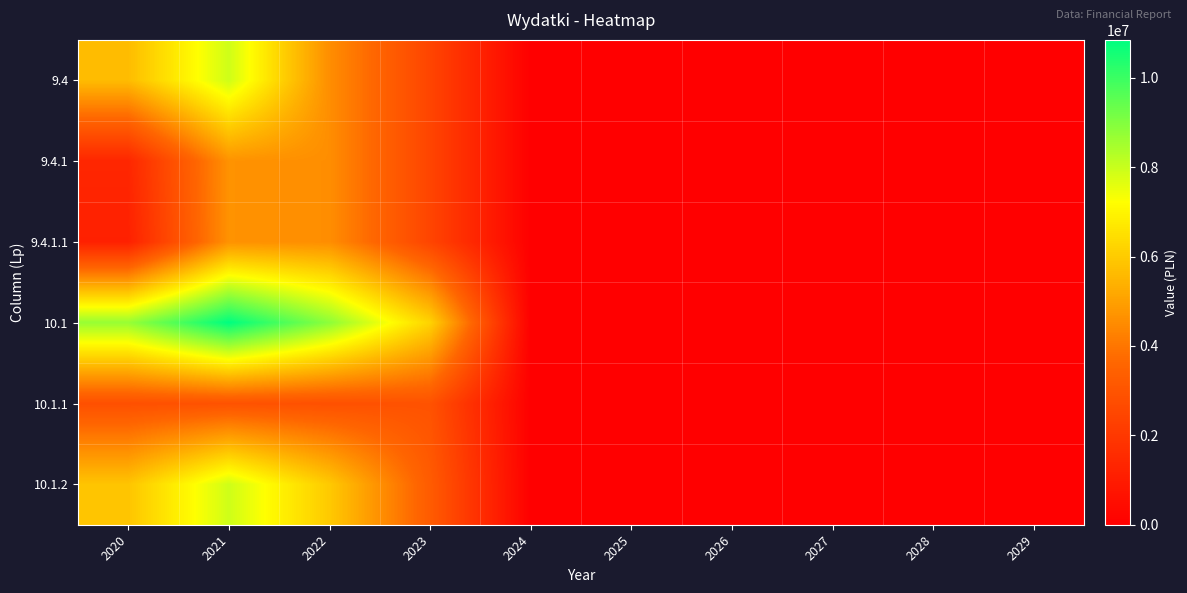

How many data points does each series have?

10